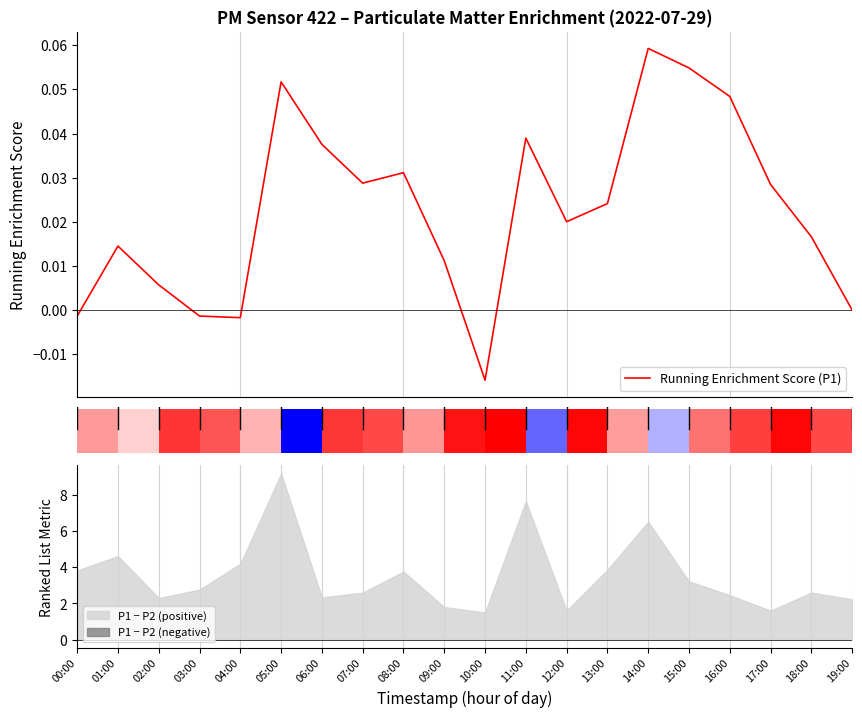

True or false: the data shows 0.0 at 16:00.

True